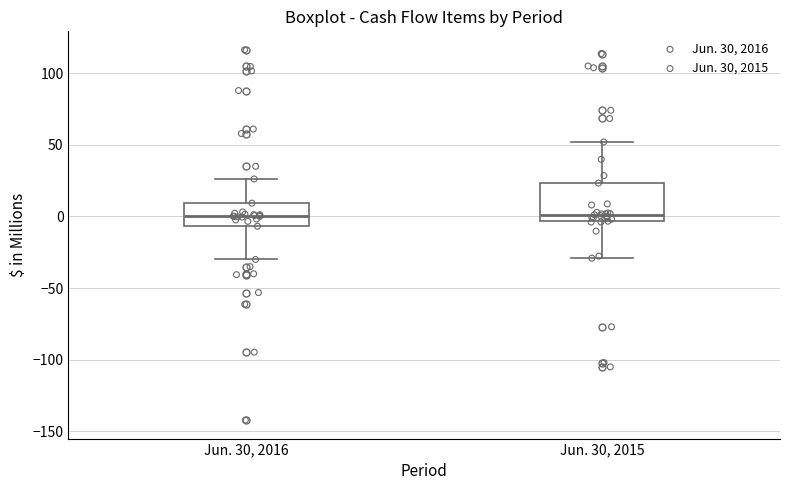

Reading left to right, transcribe this box plot: for each box, give where its median line is, the range the box spans, and where its two whiskers end, as read against the y-axis. The values are not printed on the chart, so give them approximately, as read against the axis.

Jun. 30, 2016: median 0, box -5 to 10, whiskers -30 to 25
Jun. 30, 2015: median 0, box -5 to 25, whiskers -30 to 50